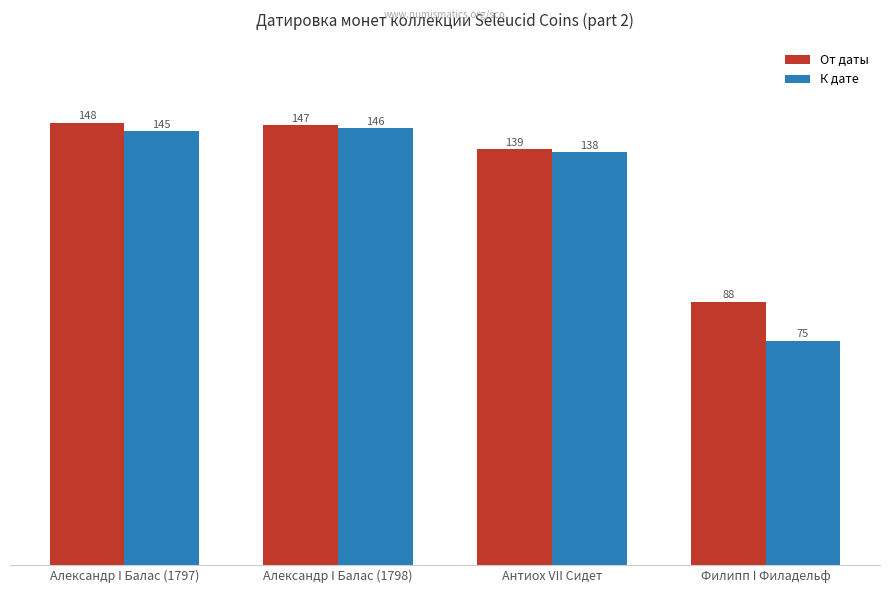

Which series changed the most between Александр I Балас (1797) and Филипп I Филадельф?

К дате